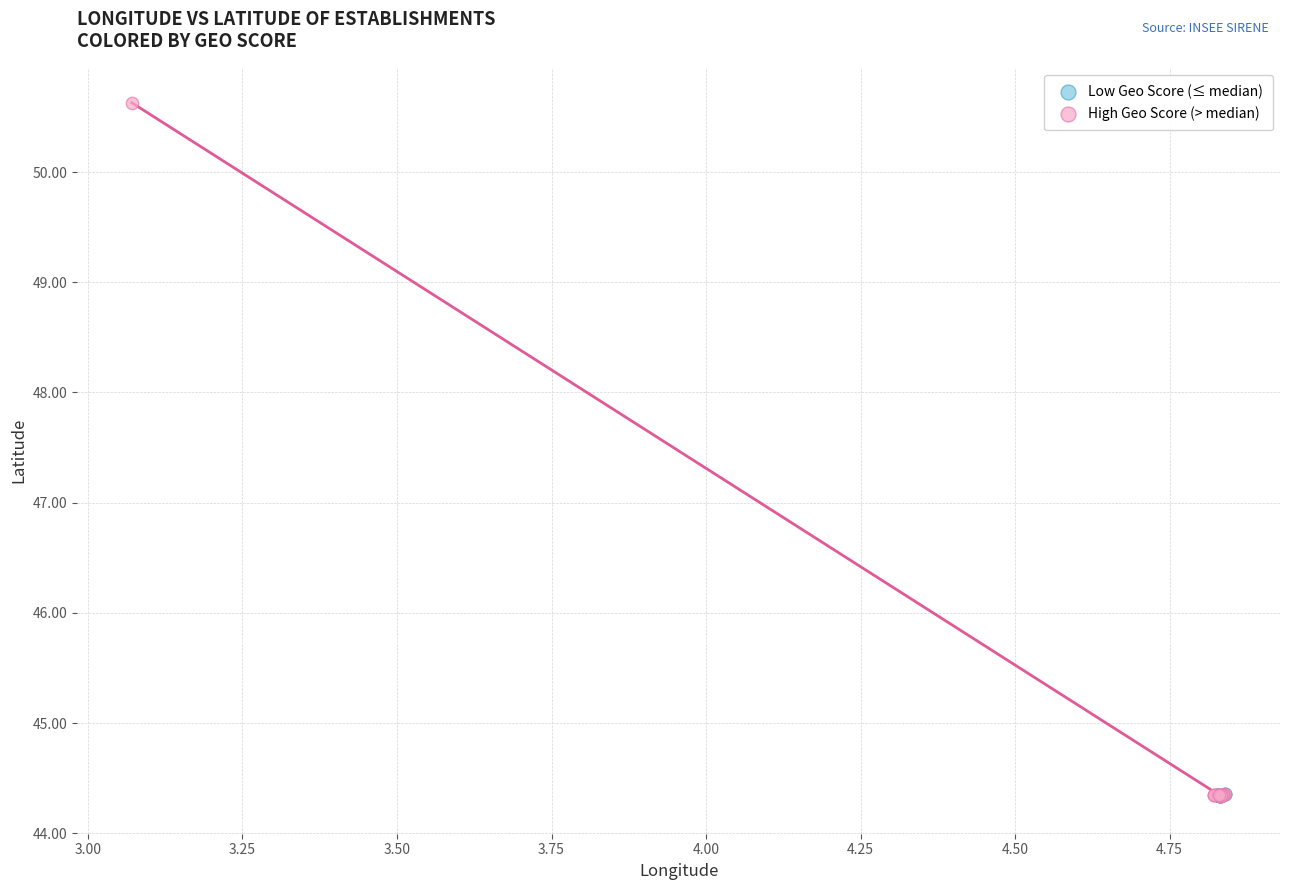

Which series contains the highest Y value?

High Geo Score (> median)